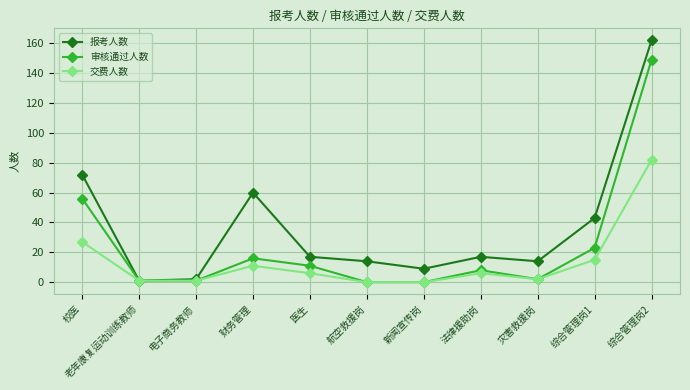

The value of 报考人数 at 综合管理岗1 is 43. True or false?

True